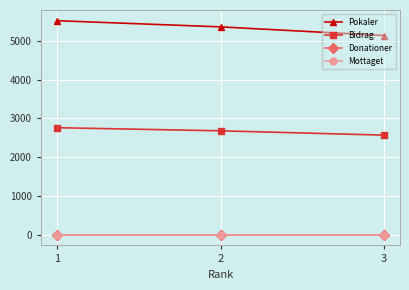

What is the minimum value for Bidrag?

2568